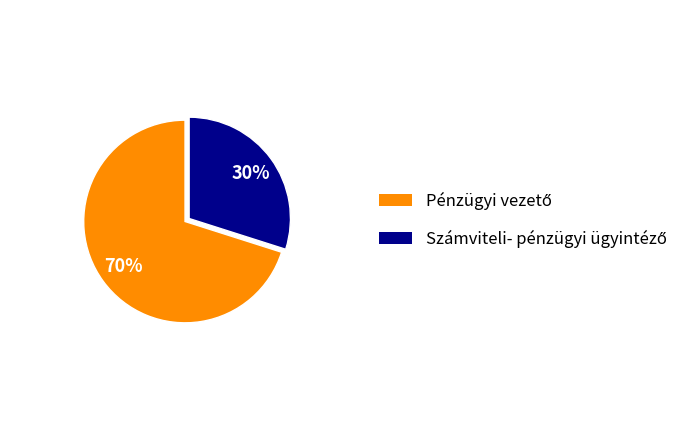

Is there a majority slice in this chart?

Yes